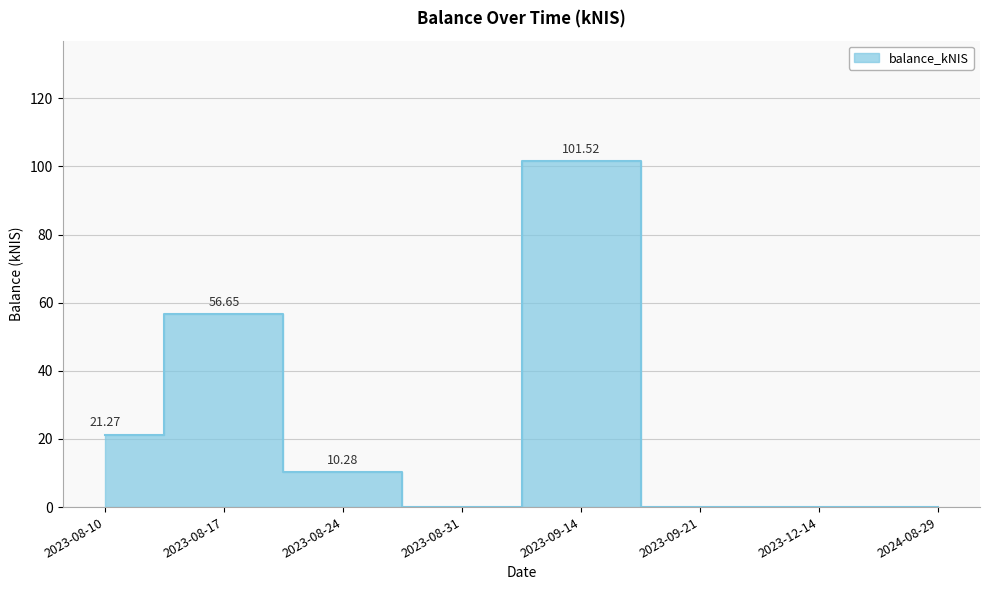

Which has a higher value, 2023-08-17 or 2024-08-29?

2023-08-17